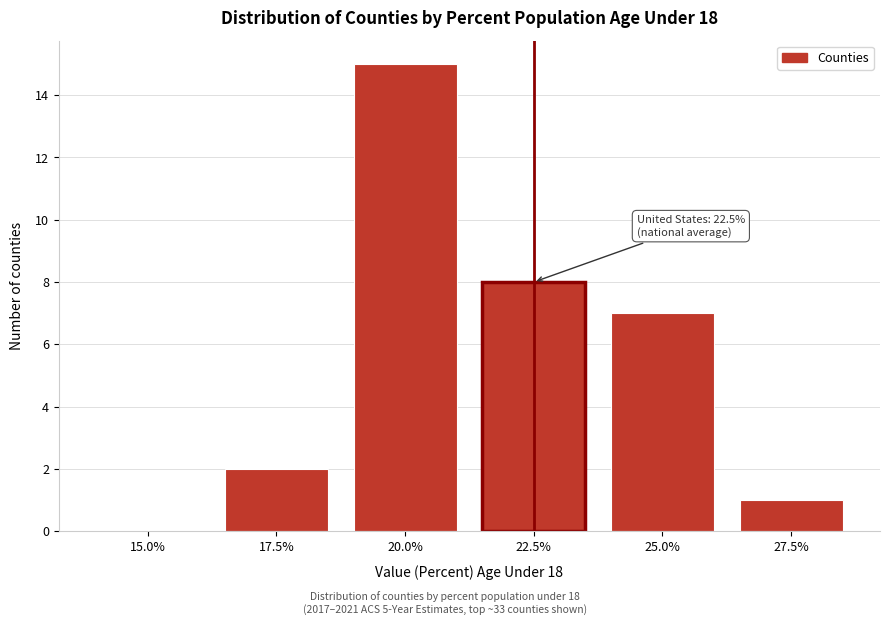

Reading left to right, transcribe all the data shown in this chart.

15.0%=0	17.5%=2	20.0%=15	22.5%=8	25.0%=7	27.5%=1